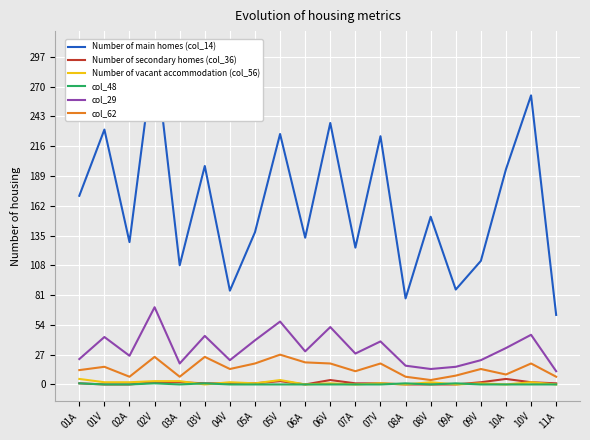

What are all the series names shown in the legend?

Number of main homes (col_14), Number of secondary homes (col_36), Number of vacant accommodation (col_56), col_48, col_29, col_62